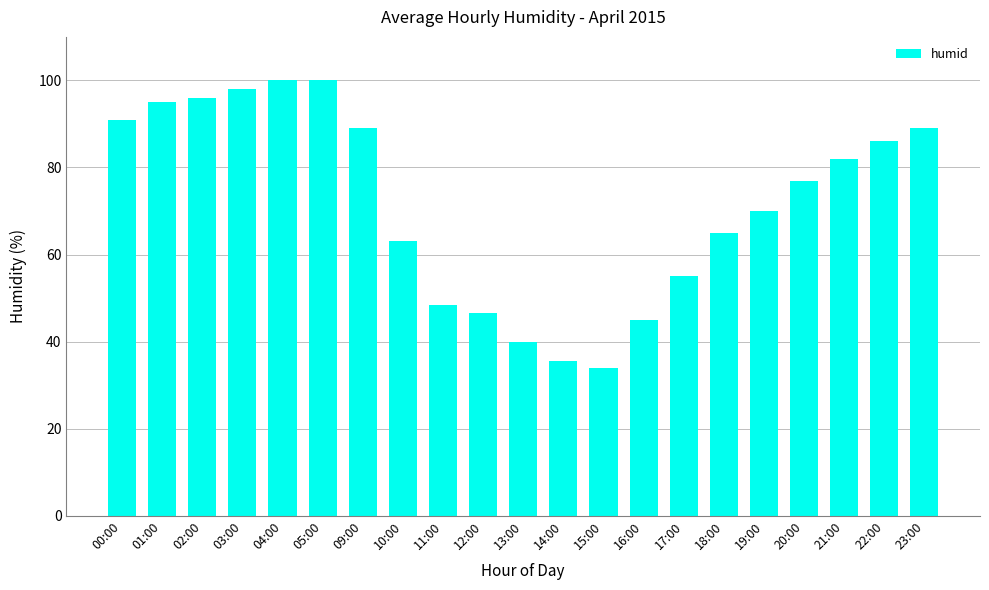

Reading right to left, list all the values displayed in this chart.

89.0	86.0	82.0	77.0	70.0	65.0	55.0	45.0	34.0	35.5	40.0	46.5	48.5	63.0	89.0	100.0	100.0	98.0	96.0	95.0	91.0